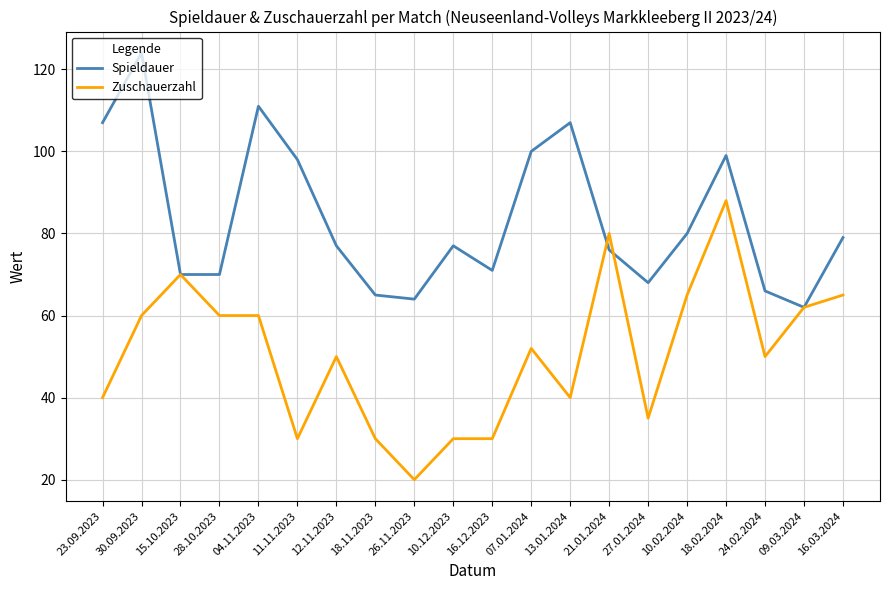

At which label does Spieldauer first exceed 77?

23.09.2023